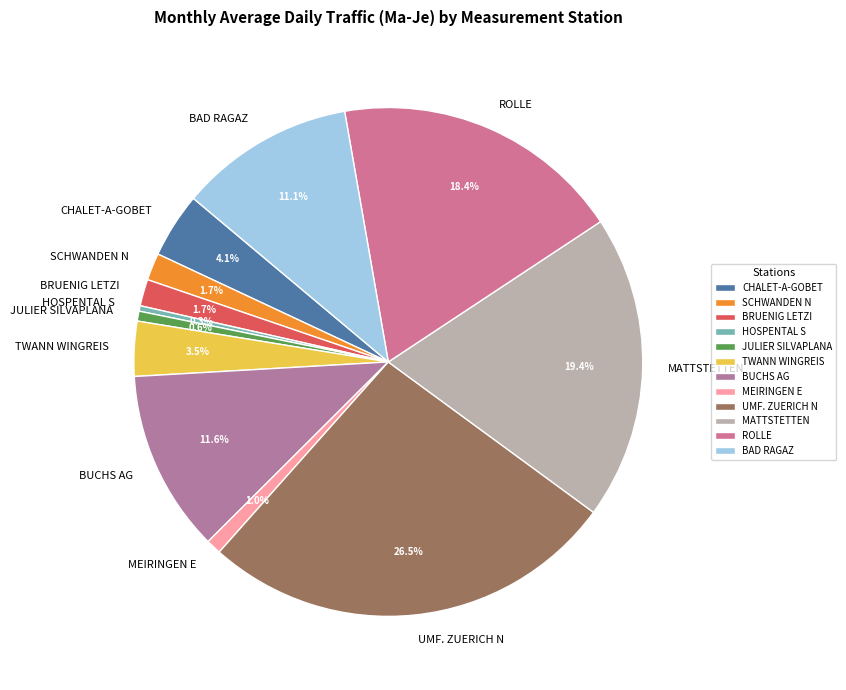

What percentage do SCHWANDEN N and MATTSTETTEN together represent?

21.1%